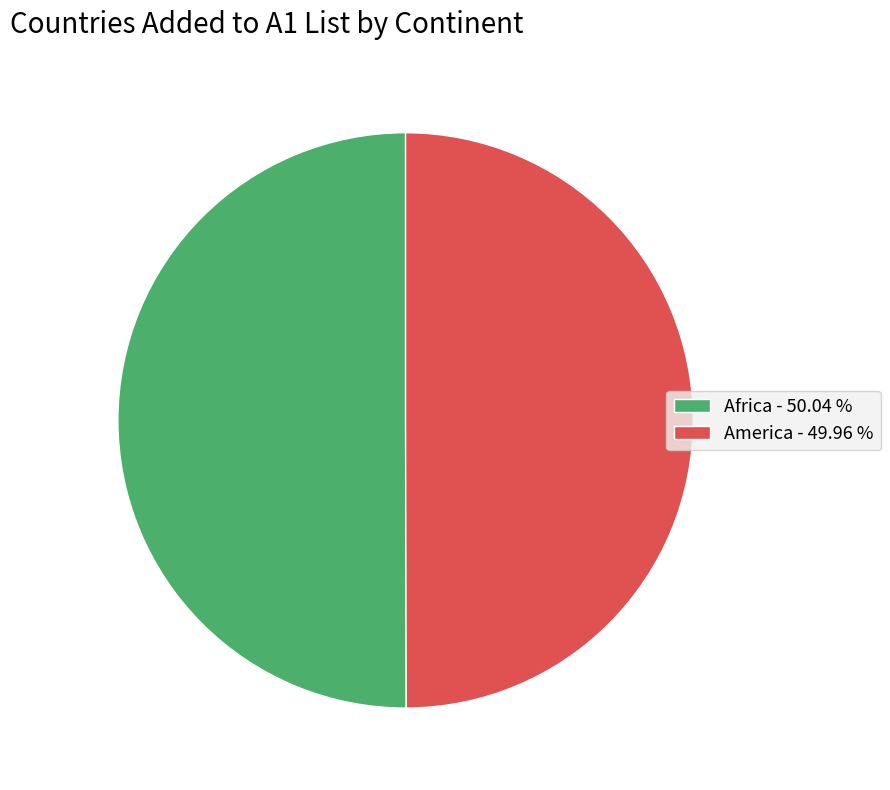

True or false: Africa accounts for 39% of the total.

False